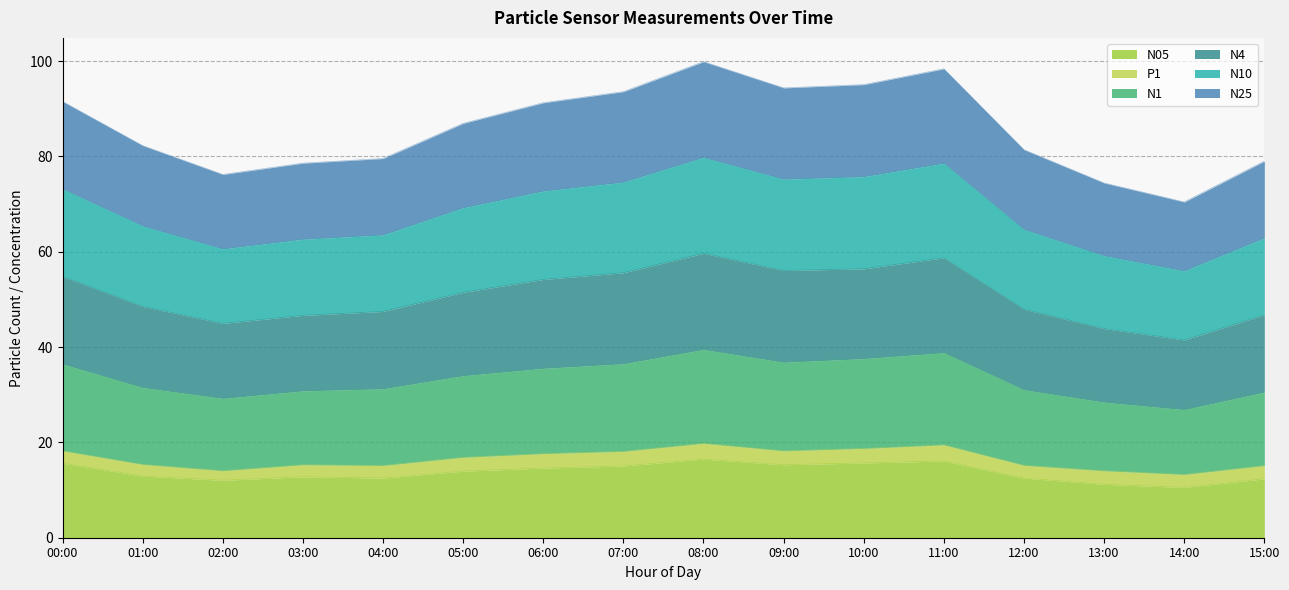

True or false: N4 and N10 intersect in this chart.

False